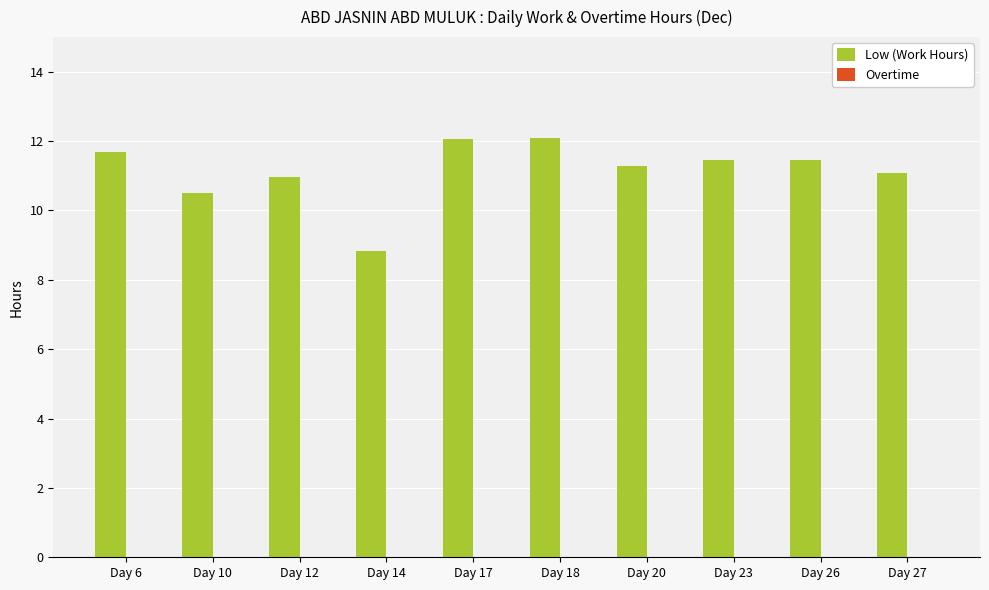

What is the ratio of the value at Day 14 to the value at Day 26?

0.8